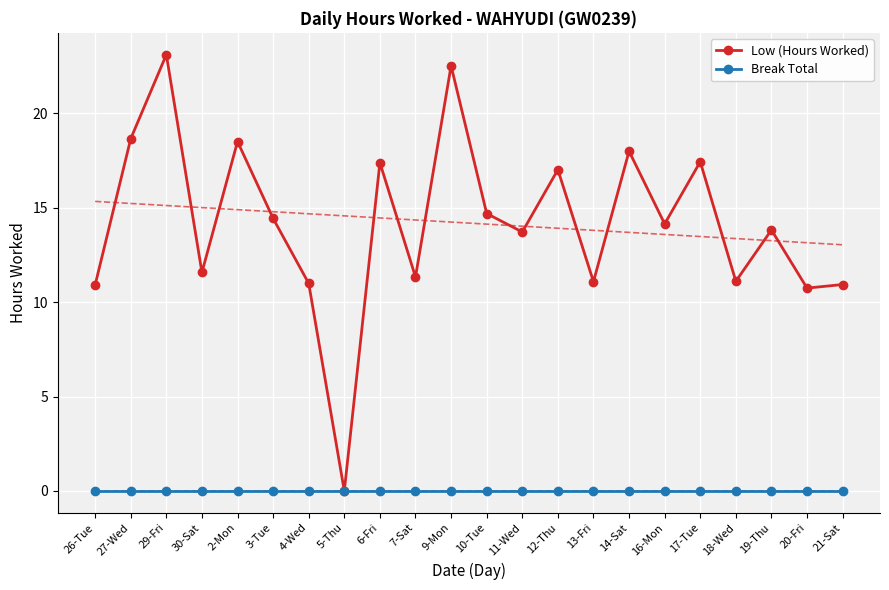

What are all the series names shown in the legend?

Low (Hours Worked), Break Total